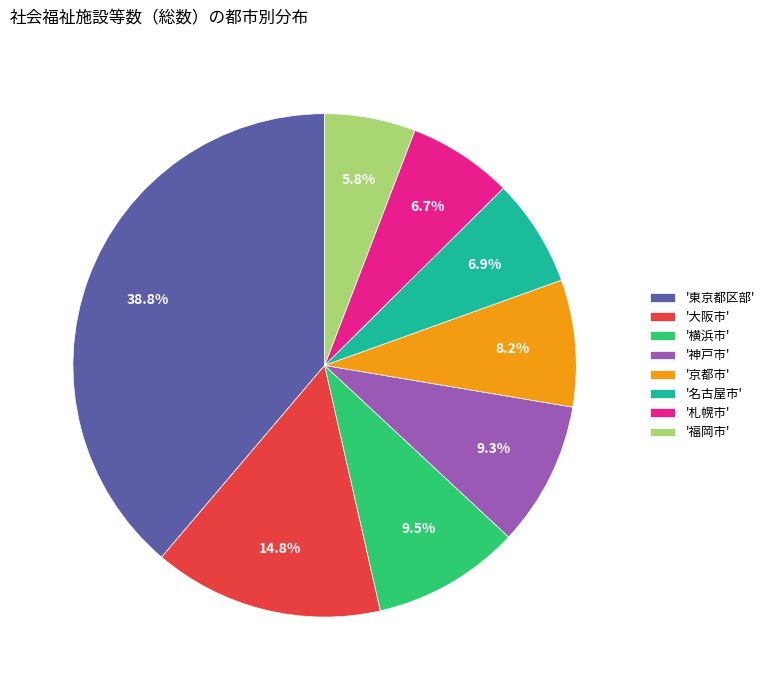

Which category has the biggest portion of the pie?

'東京都区部'